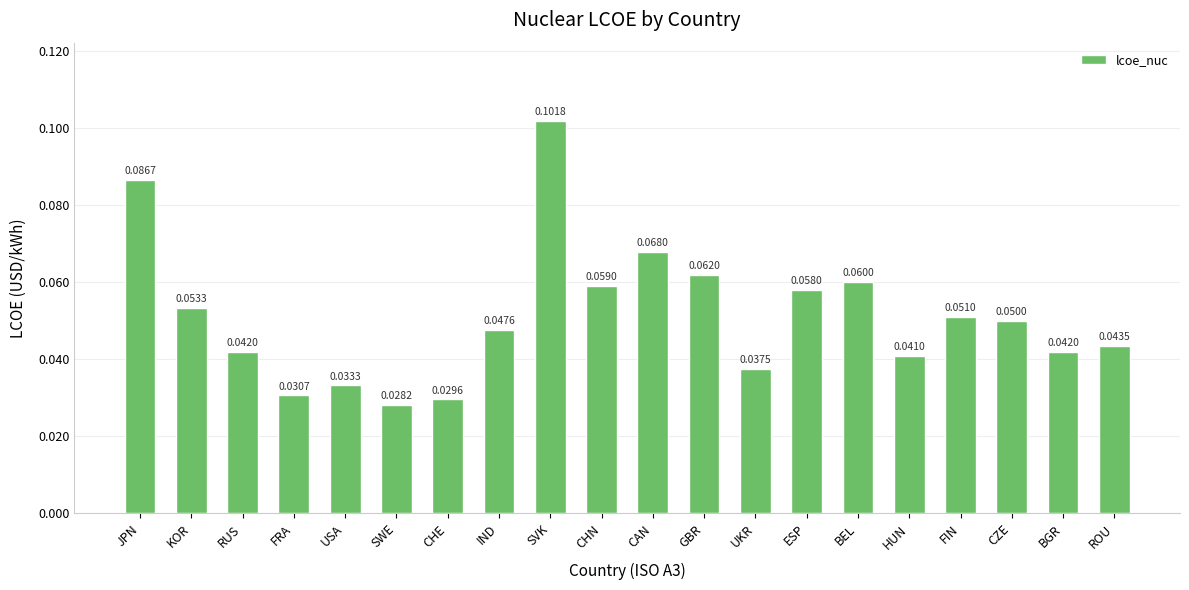

Which has a higher value, UKR or FRA?

UKR